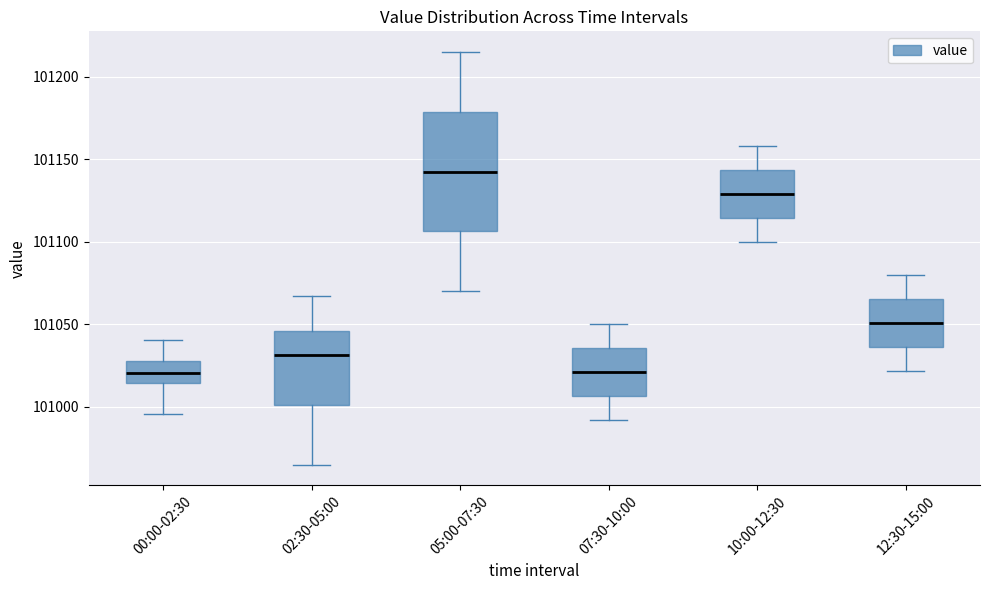

Which box has the highest median line?

05:00-07:30